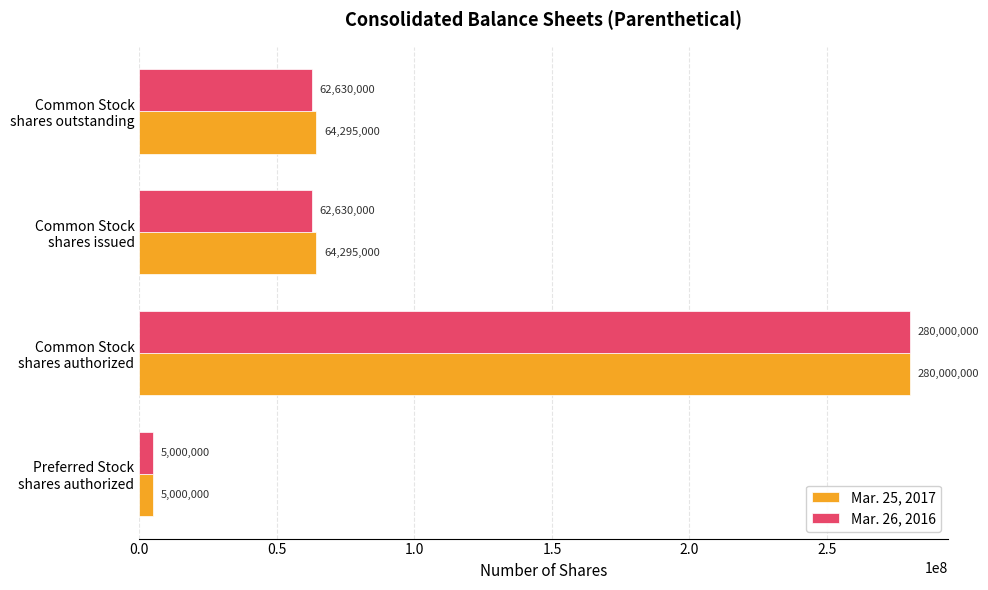

What is the maximum value for Mar. 25, 2017?

280000000